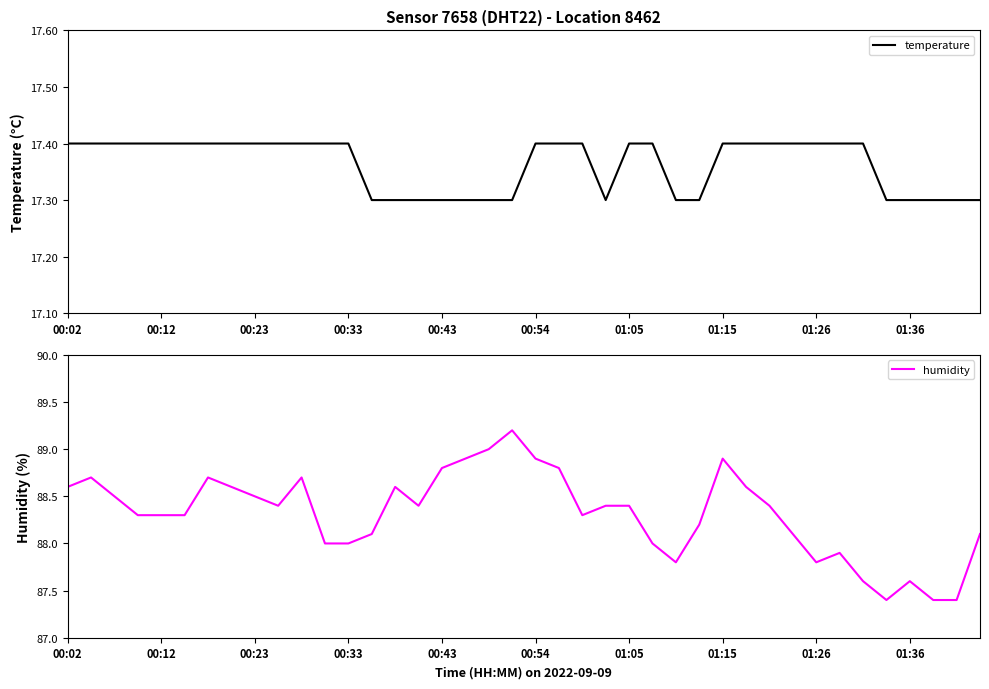

List the series in order of their overall mean, lowest first.

temperature, humidity